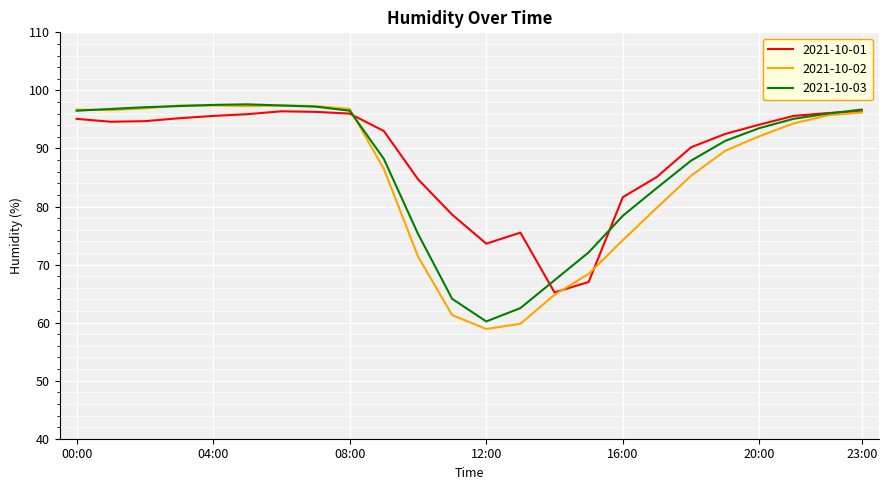

What is the minimum value for 2021-10-03?

60.2